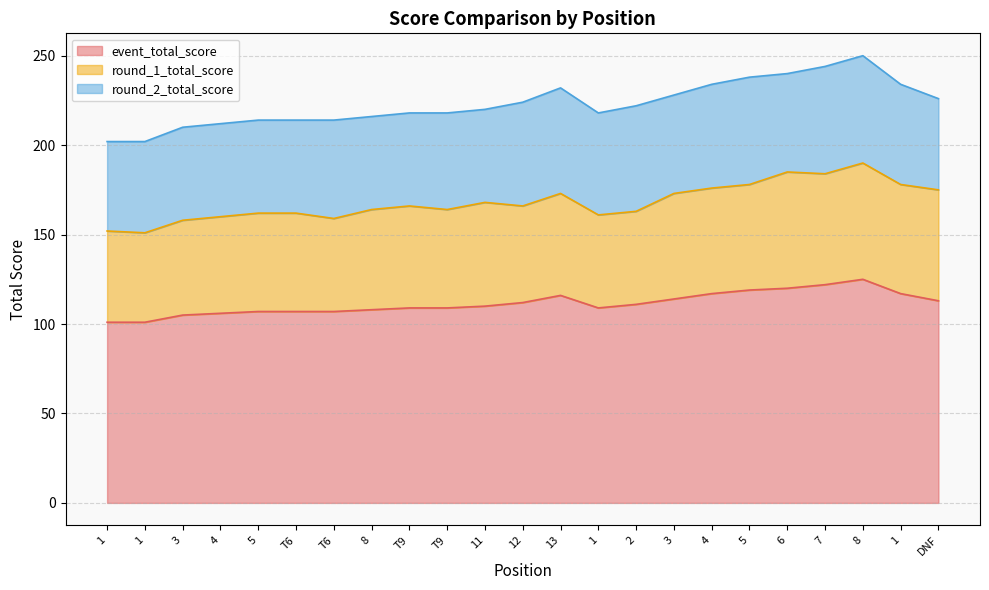

Rank the categories by event_total_score value from lowest to highest.

1, 1, 3, 4, 5, T6, T6, 8, T9, T9, 1, 11, 2, 12, DNF, 3, 13, 4, 1, 5, 6, 7, 8